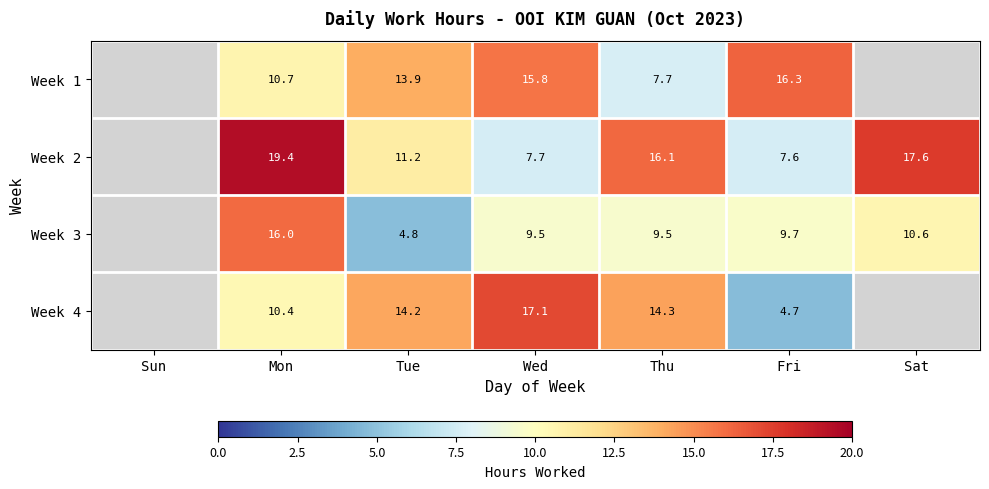

True or false: Week 4 has a value of 14.3 at Thu.

True